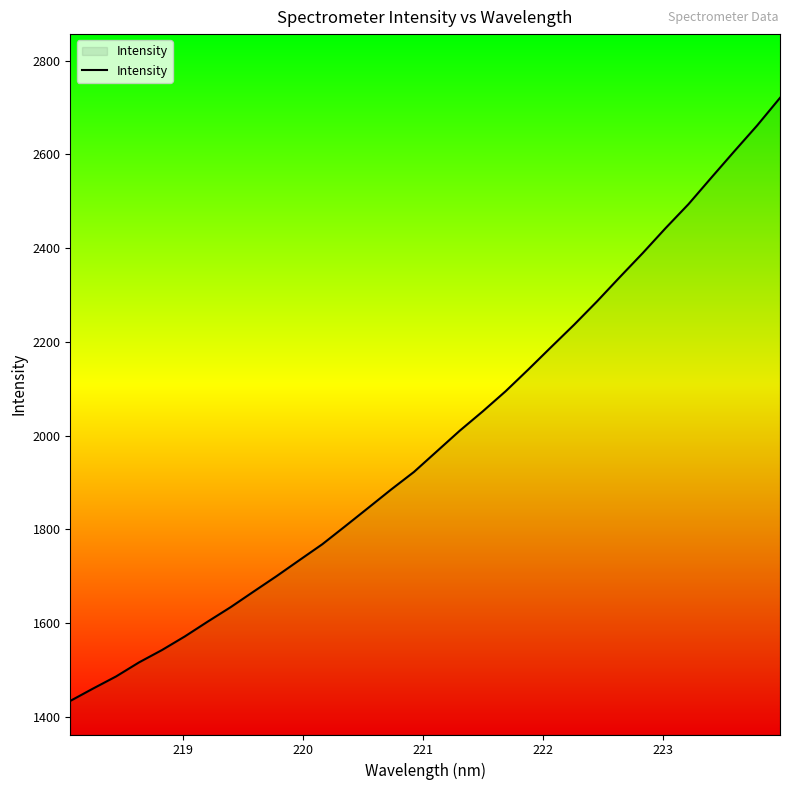

What is the difference between the maximum and minimum values?

1287.1